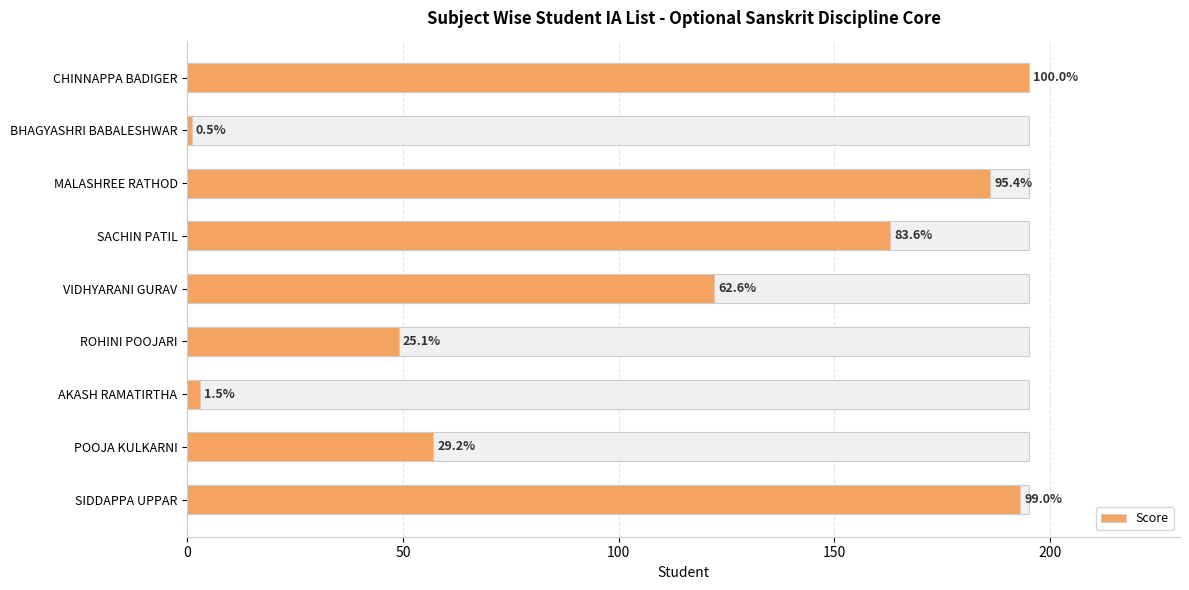

What is the average value?

108